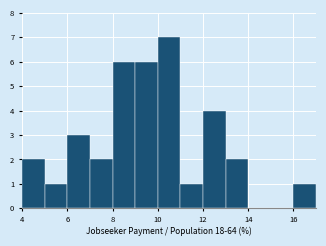

Reading left to right, transcribe this chart: for each bar, give the range it covers on the x-axis and its height. The values are not printed on the chart, so give them approximately, as read against the axis.

4 to 5: 2
5 to 6: 1
6 to 7: 3
7 to 8: 2
8 to 9: 6
9 to 10: 6
10 to 11: 7
11 to 12: 1
12 to 13: 4
13 to 14: 2
14 to 15: 0
15 to 16: 0
16 to 17: 1